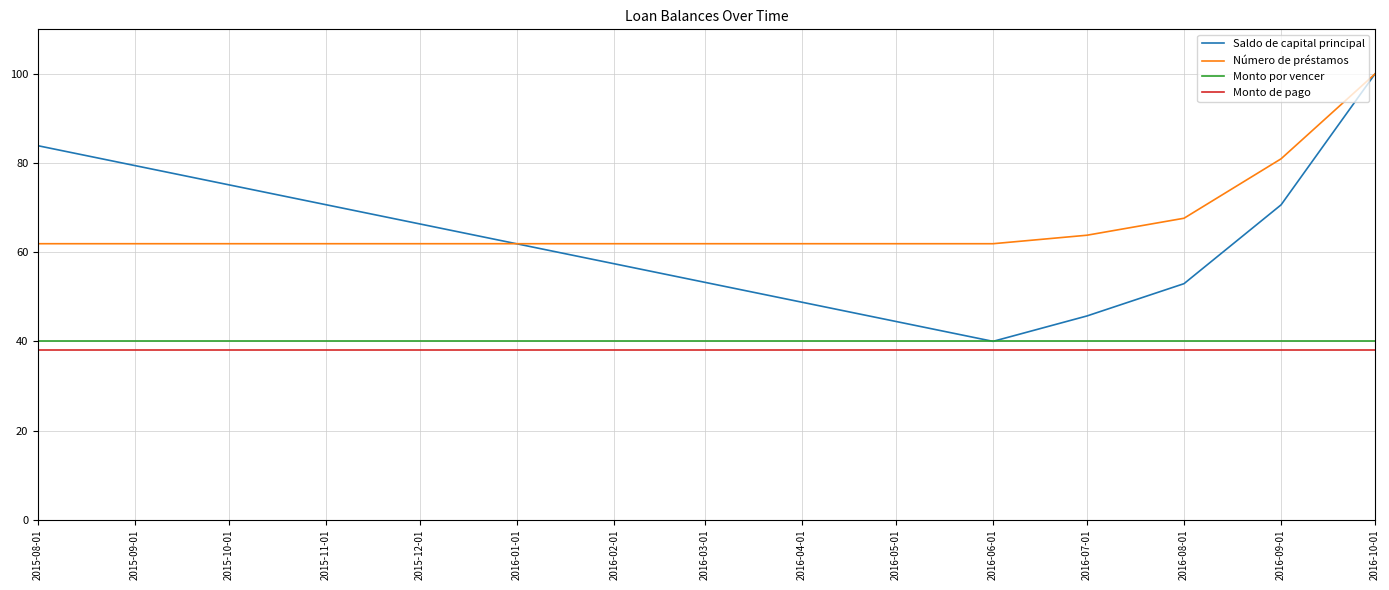

What is the greatest value displayed?

100.0